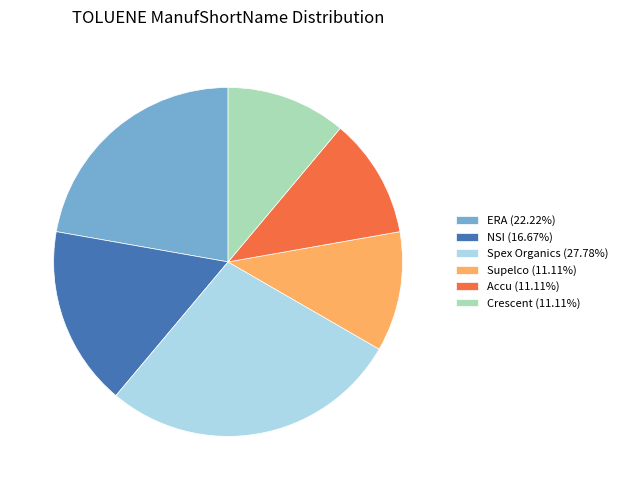

Is there any slice that represents more than half of the pie?

No